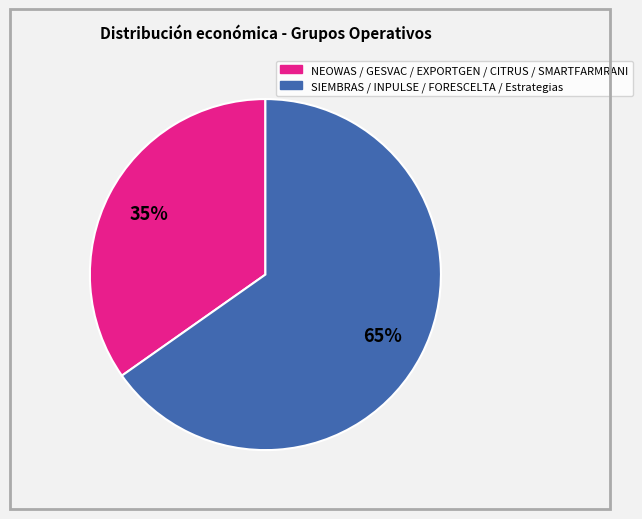

To the nearest percent, what is the average slice percentage?

50%